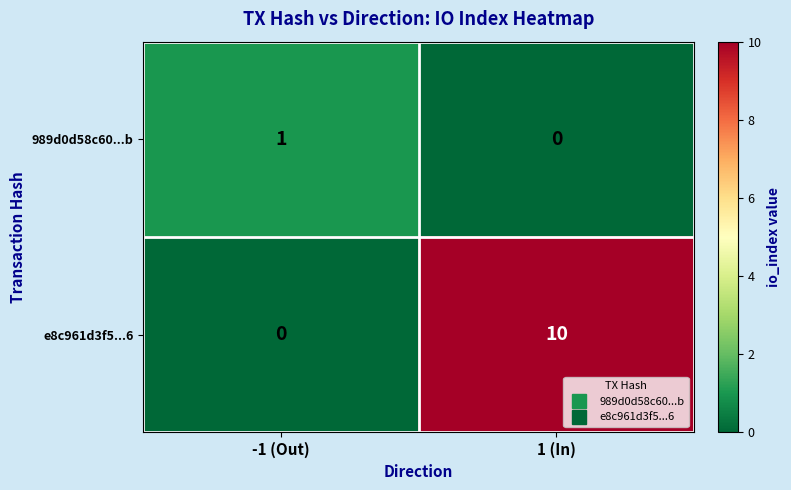

At how many categories does at least one series exceed 3?

1